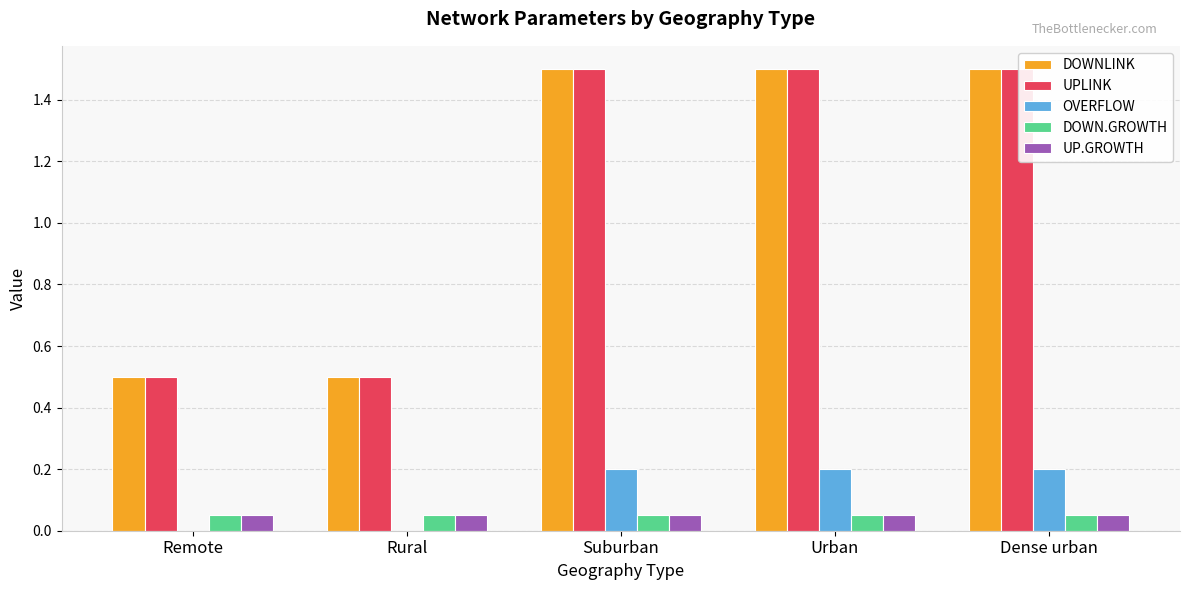

Is the value of UPLINK at Rural greater than the value of DOWN.GROWTH at Rural?

Yes